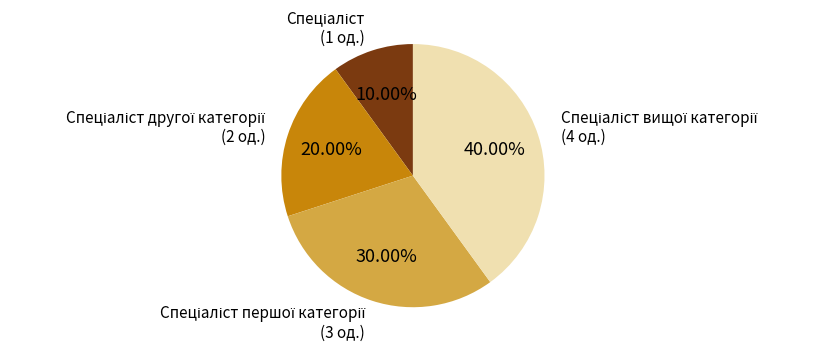

Does any single category account for the majority?

No